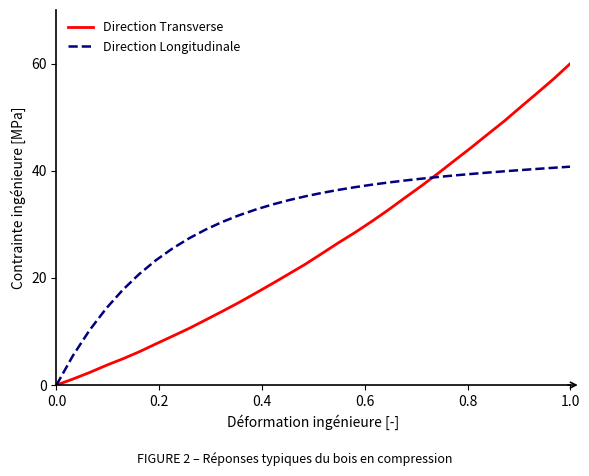

Which series has the largest total across all categories?

Direction Longitudinale